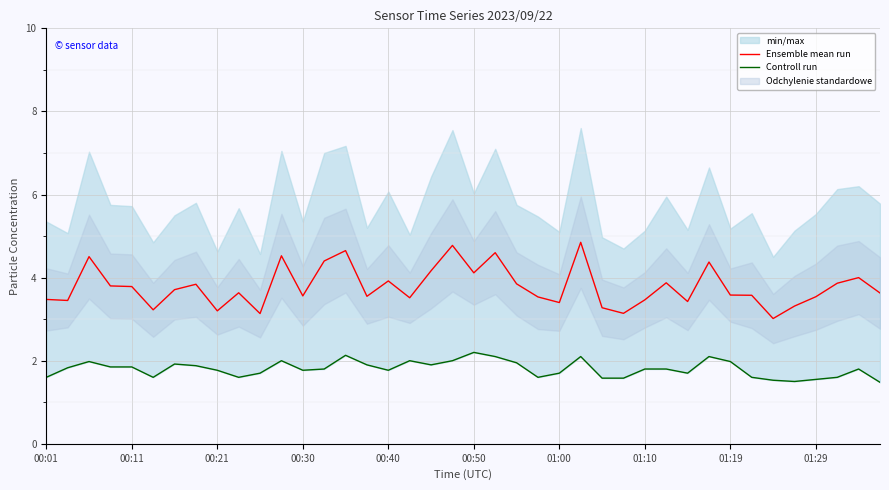

What is the difference between the second highest and second lowest values in the Ensemble mean run series?

1.6